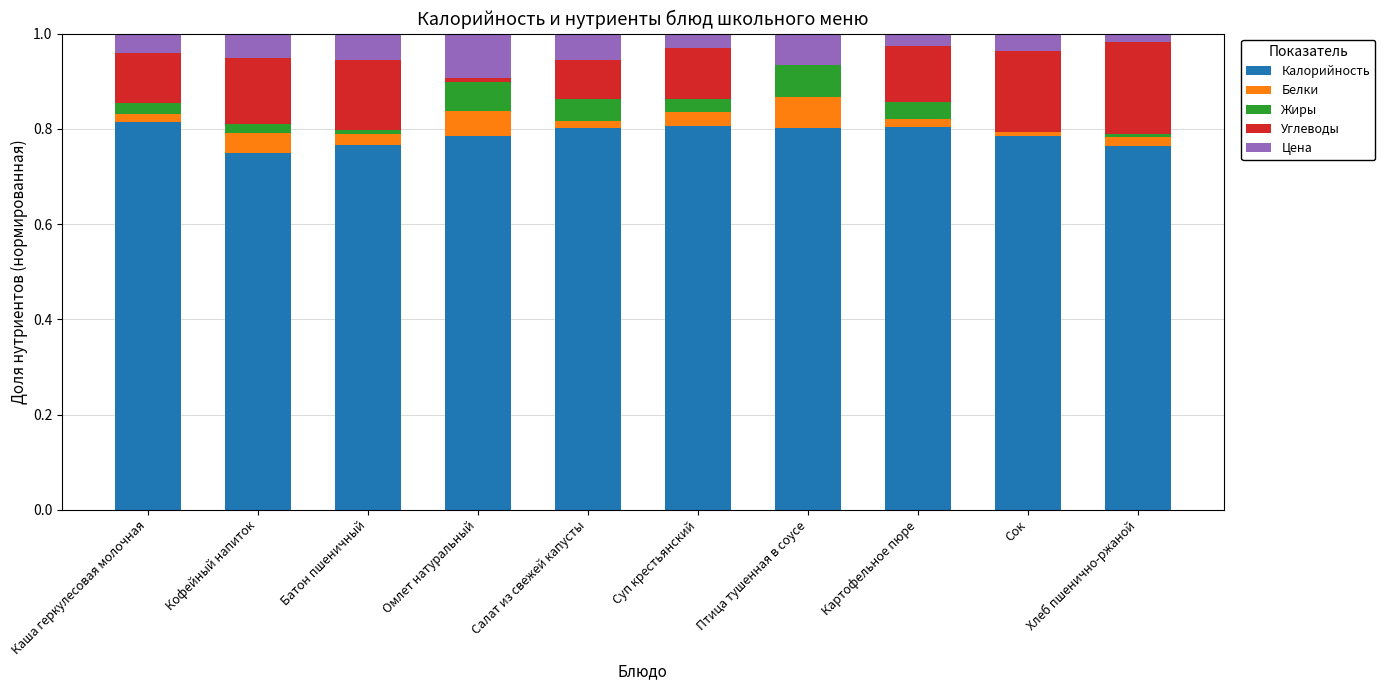

The Калорийность series shows 0.8 at Каша геркулесовая молочная. True or false?

True